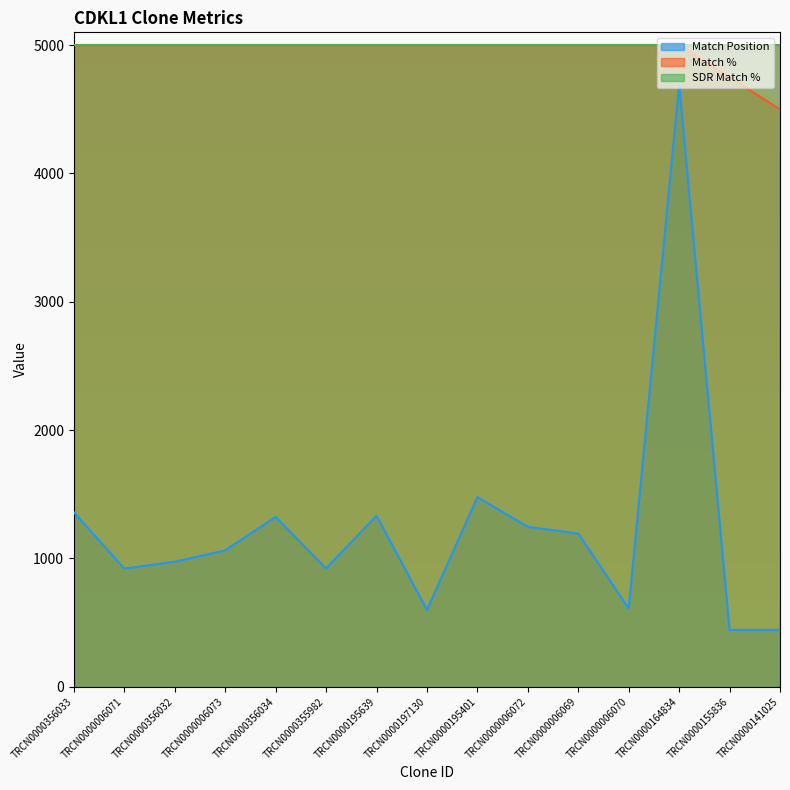

How many distinct data groups are displayed?

3